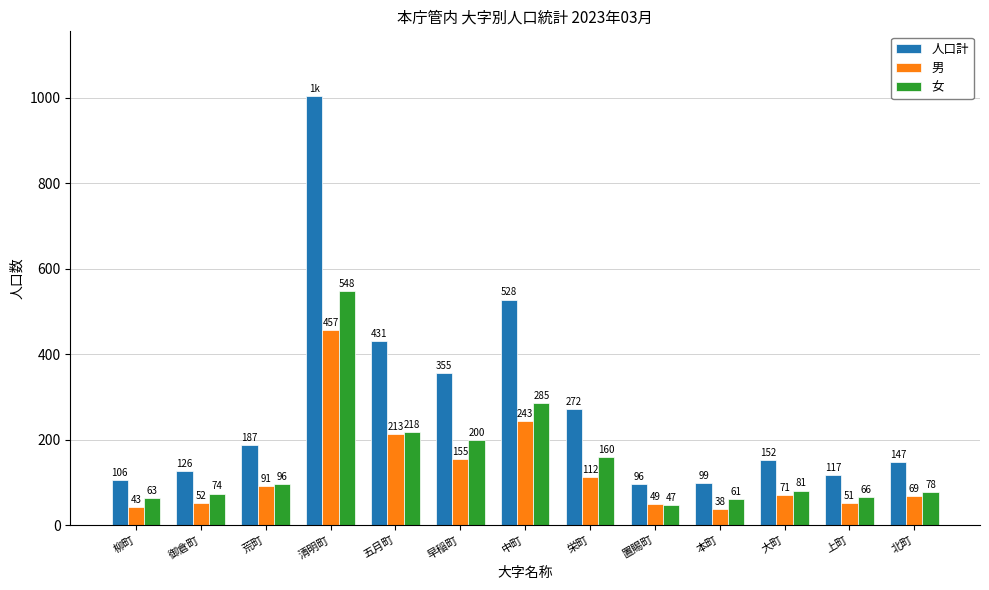

What are all the series names shown in the legend?

人口計, 男, 女